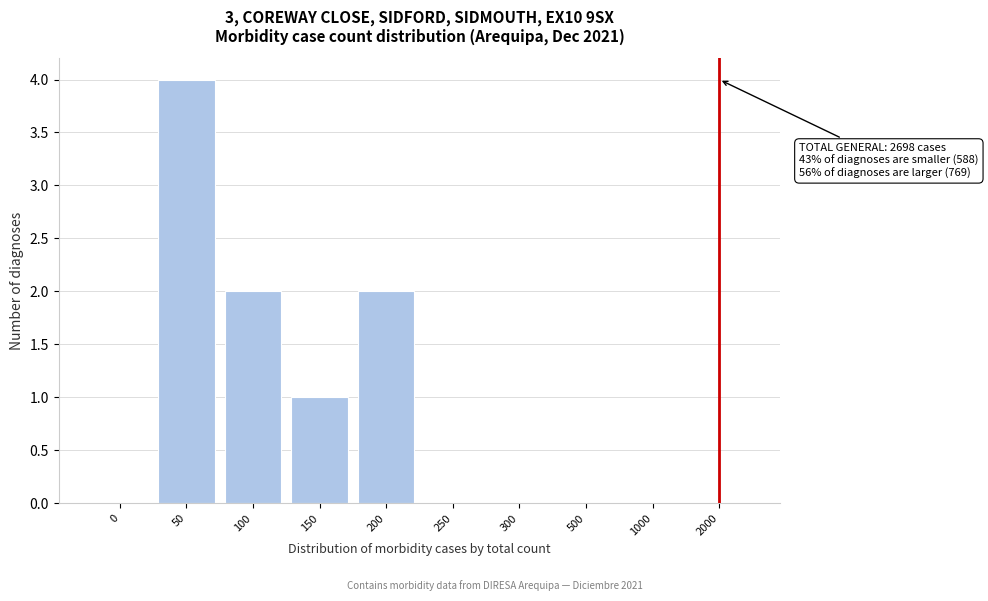

Reading left to right, transcribe all the data shown in this chart.

0=0	50=4	100=2	150=1	200=2	250=0	300=0	500=0	1000=0	2000=0